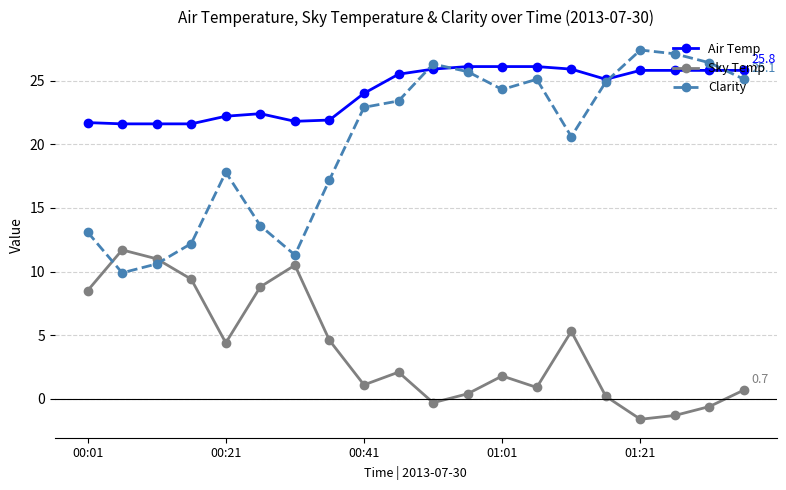

True or false: Air Temp and Sky Temp cross at least once.

False